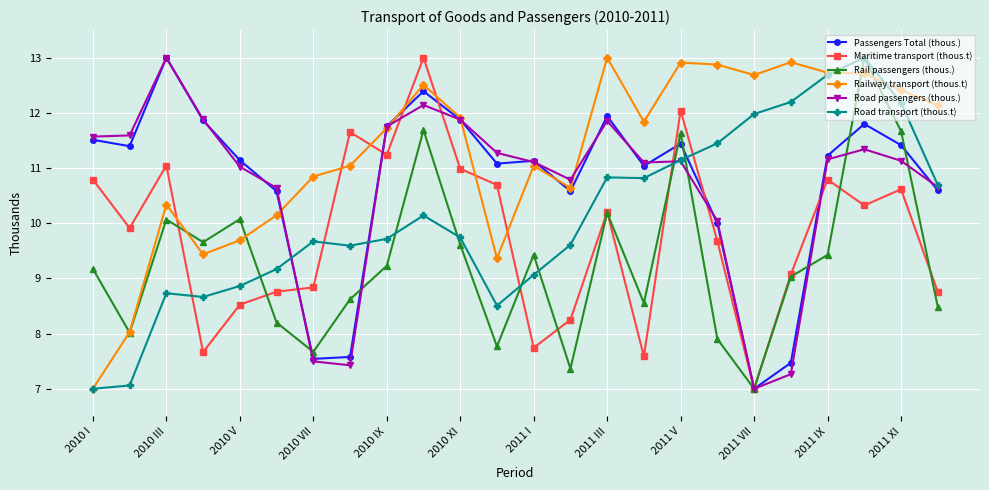

In Road passengers (thous.), how many points are lower than both neighbors (excluding endpoints)?

4